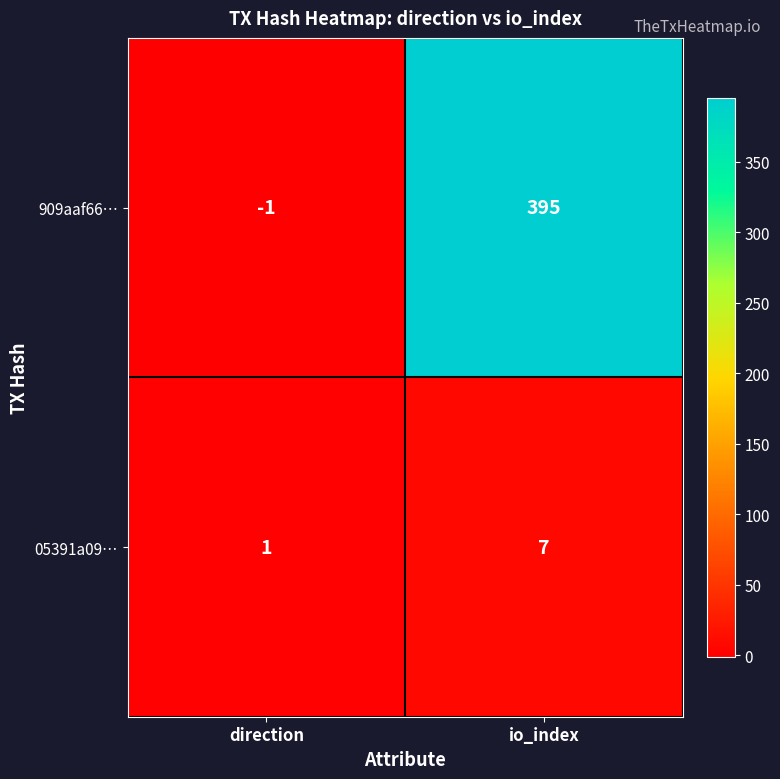

What is the sum of the 909aaf66… values at direction and io_index?

394